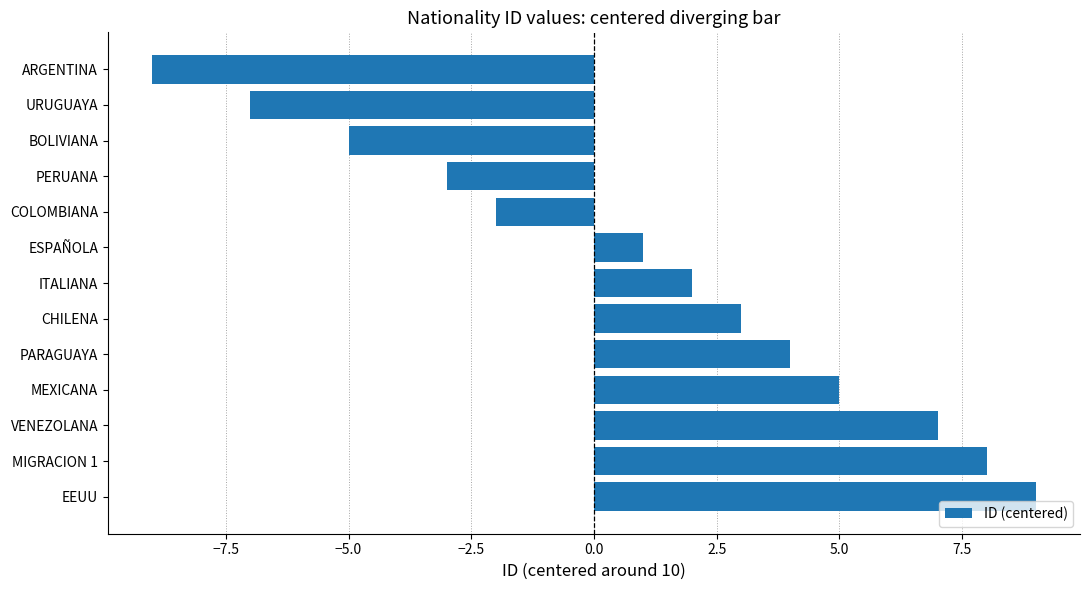

Which has a higher value, VENEZOLANA or ESPAÑOLA?

VENEZOLANA